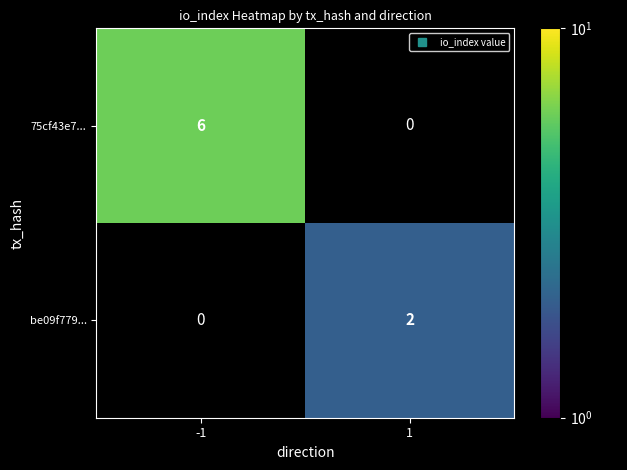

Which category has the highest value in the be09f779... series?

-1